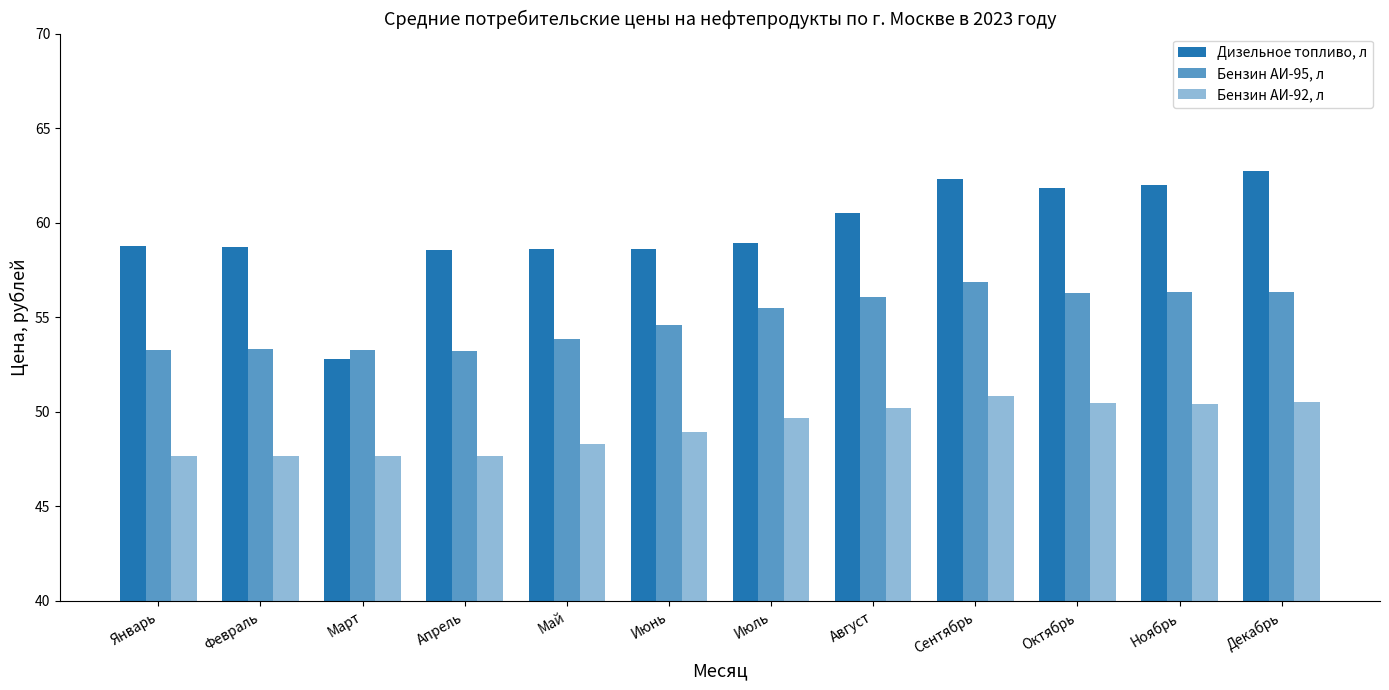

What is the difference between the maximum and minimum values in the Бензин АИ-92, л series?

3.2